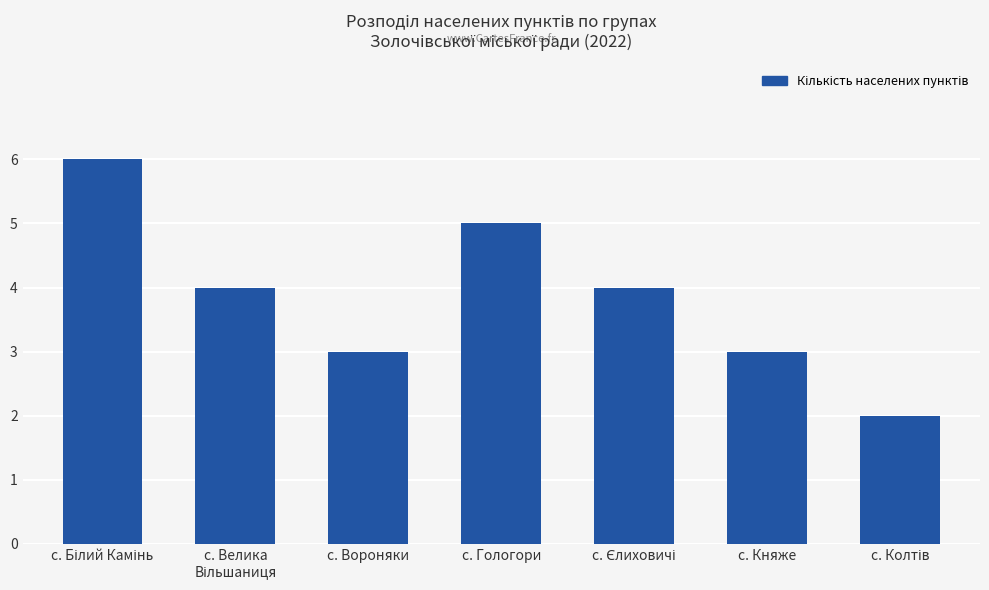

Reading right to left, list all the values displayed in this chart.

2	3	4	5	3	4	6